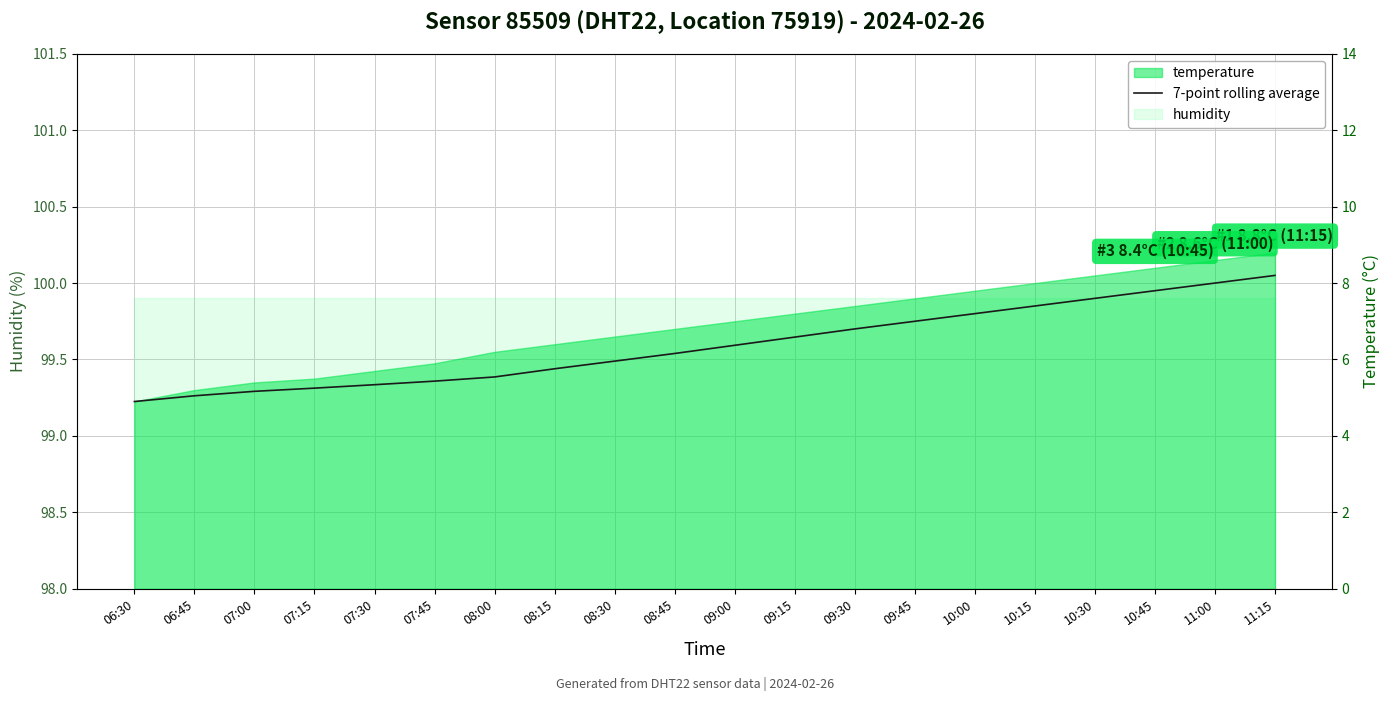

Rank the categories by value from highest to lowest.

11:15, 11:00, 10:45, 10:30, 10:15, 10:00, 09:45, 09:30, 09:15, 09:00, 08:45, 08:30, 08:15, 08:00, 07:45, 07:30, 07:15, 07:00, 06:45, 06:30